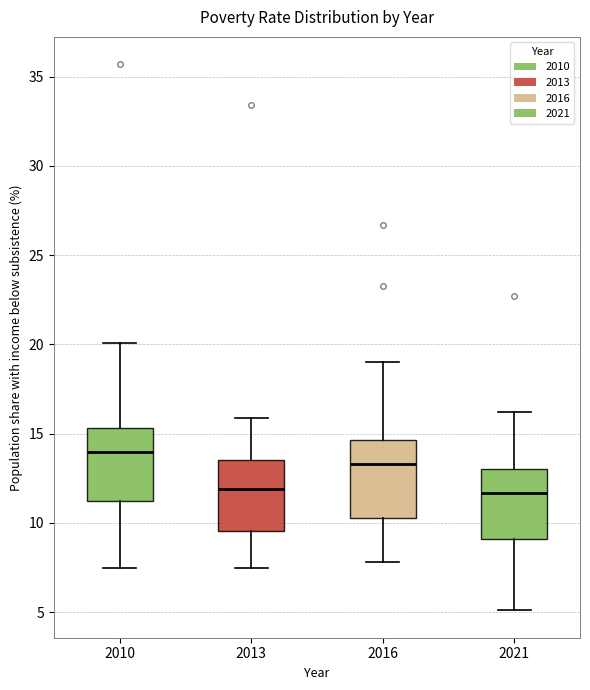

Reading left to right, transcribe this box plot: for each box, give where its median line is, the range the box spans, and where its two whiskers end, as read against the y-axis. The values are not printed on the chart, so give them approximately, as read against the axis.

2010: median 14.0, box 11.0 to 15.5, whiskers 7.5 to 20.0
2013: median 12.0, box 9.5 to 13.5, whiskers 7.5 to 16.0
2016: median 13.5, box 10.5 to 14.5, whiskers 8.0 to 19.0
2021: median 11.5, box 9.0 to 13.0, whiskers 5.0 to 16.0